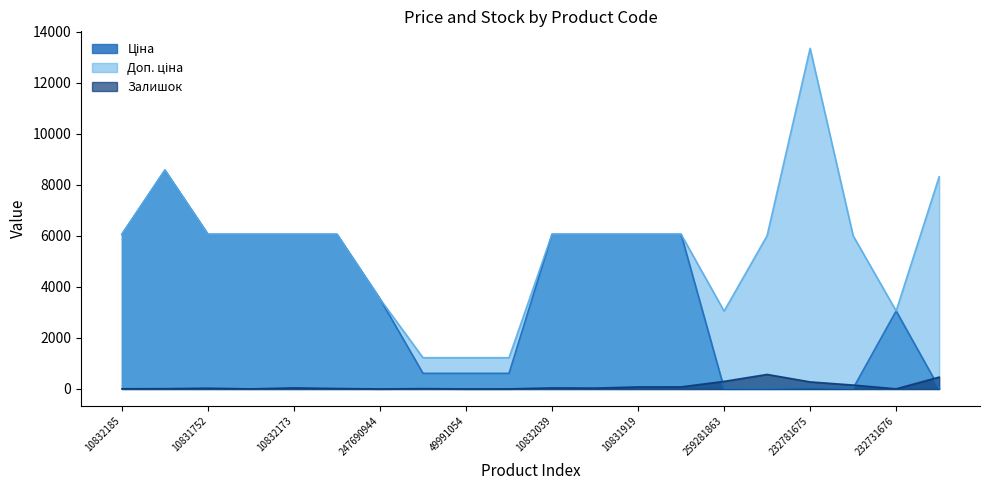

List the labels in order of Ціна value, largest first.

248922198, 10832185, 10831752, 10832174, 10832173, 10832172, 10832039, 10832033, 10831919, 10831741, 247690944, 232731676, 49991056, 49991054, 49990919, 232781675, 231351589, 259281863, 232781676, 232781634